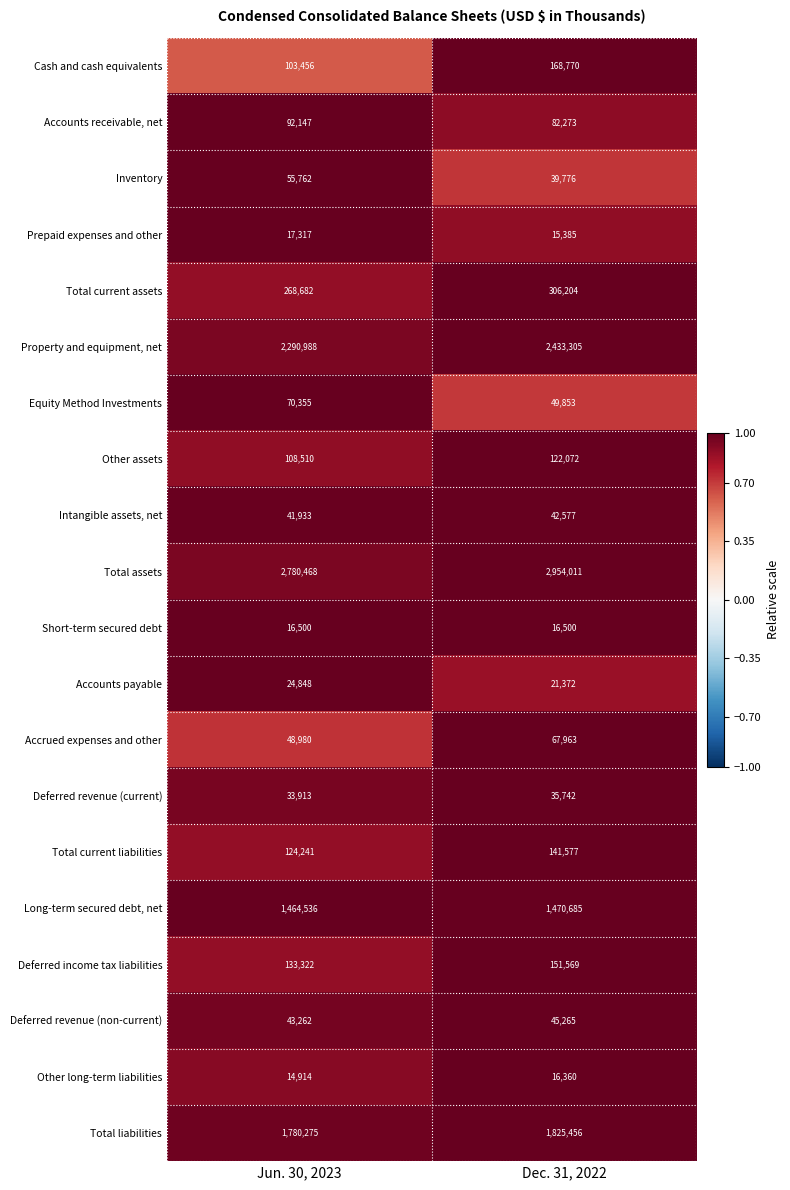

What is the minimum value shown in the chart?

14914